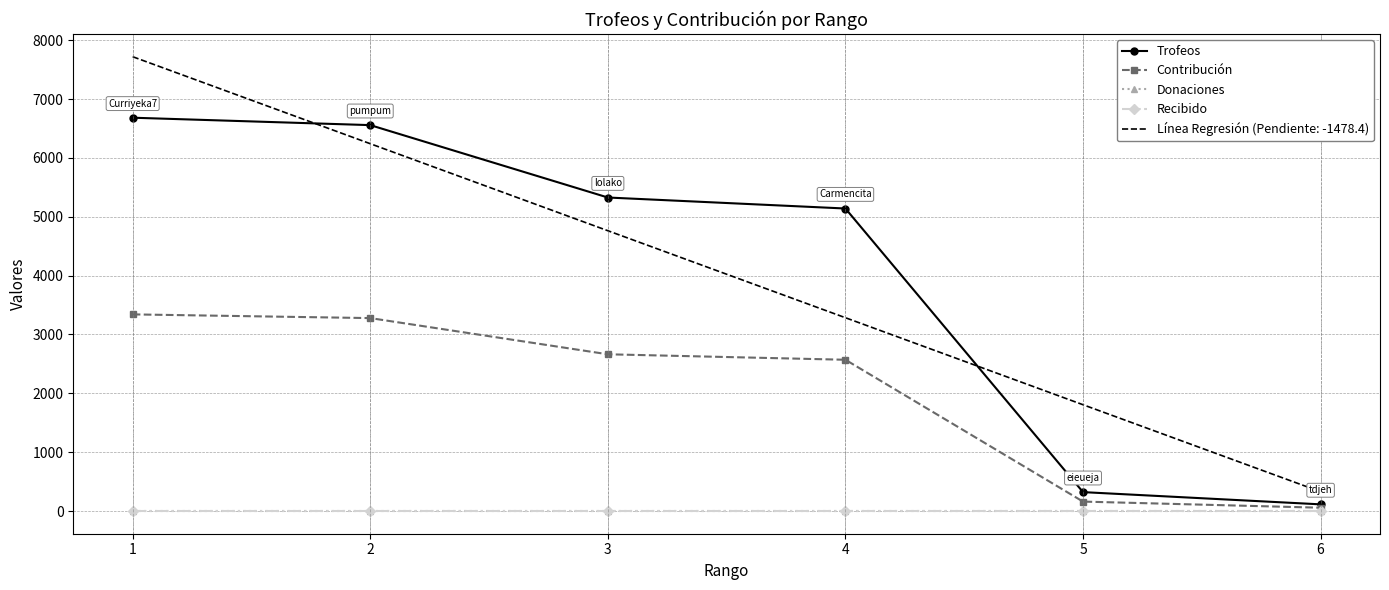

At which label is Donaciones closest to 0?

1